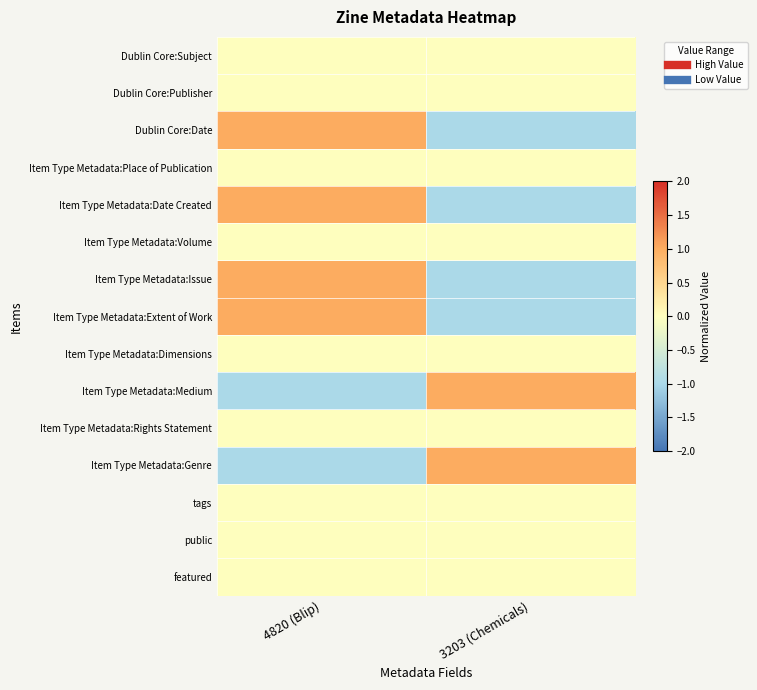

Rank the series by their maximum value, from highest to lowest.

Dublin Core:Date, Item Type Metadata:Date Created, Item Type Metadata:Issue, Item Type Metadata:Extent of Work, Item Type Metadata:Medium, Item Type Metadata:Genre, Dublin Core:Subject, Dublin Core:Publisher, Item Type Metadata:Place of Publication, Item Type Metadata:Volume, Item Type Metadata:Dimensions, Item Type Metadata:Rights Statement, tags, public, featured